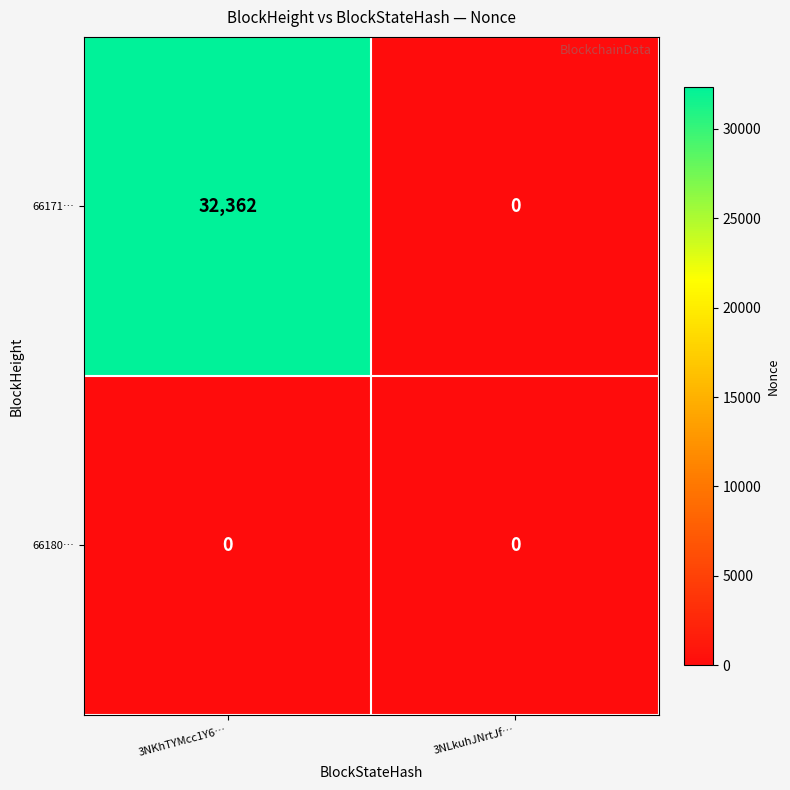

Rank the series by their average value, from highest to lowest.

66171…, 66180…